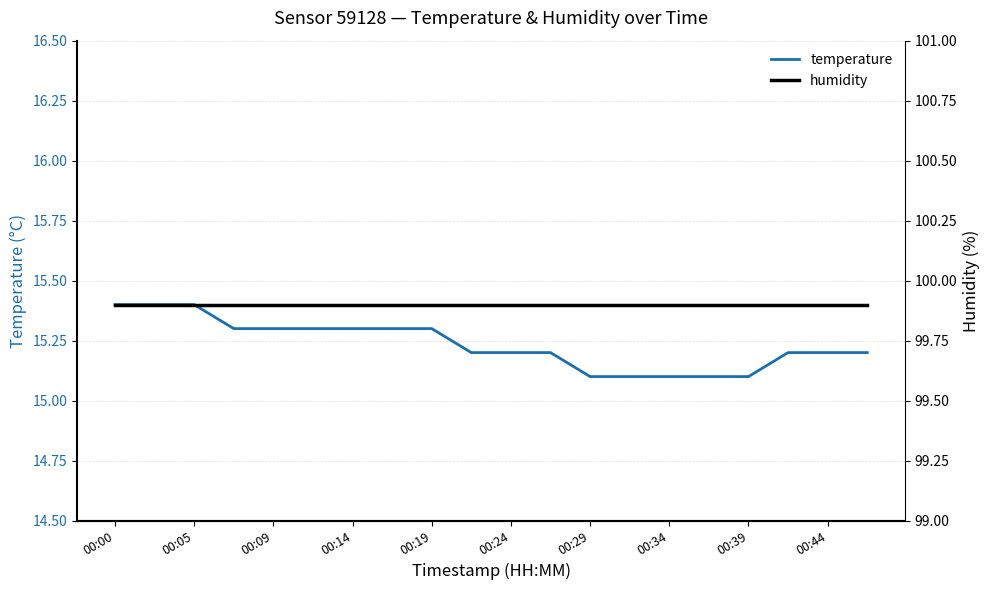

What is the lowest value of the temperature series?

15.1